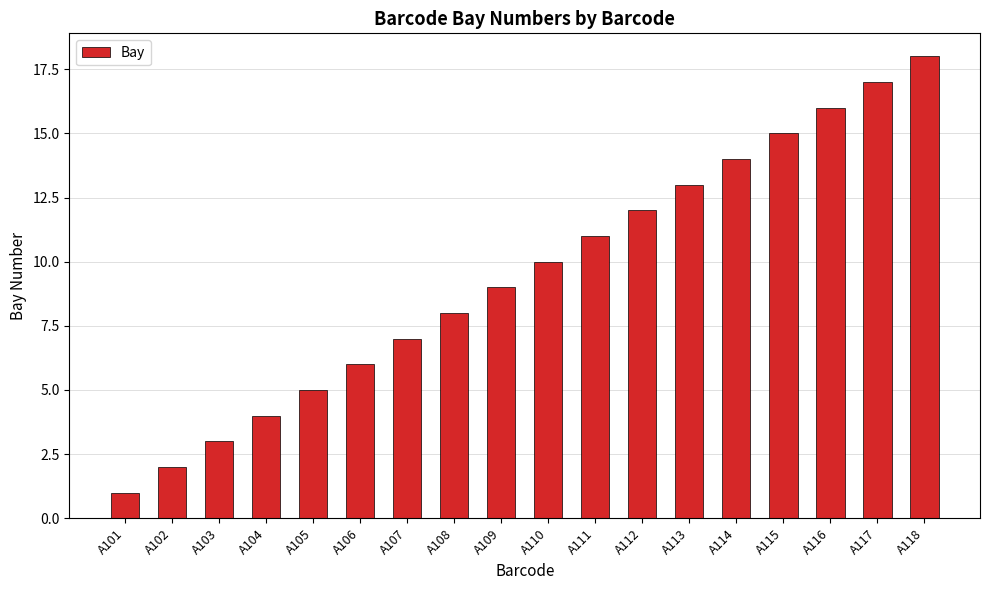

What is the maximum value shown in the chart?

18